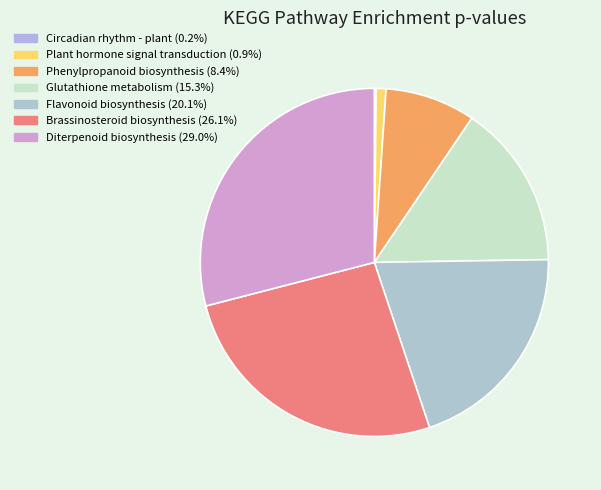

How many slices are in this pie chart?

7